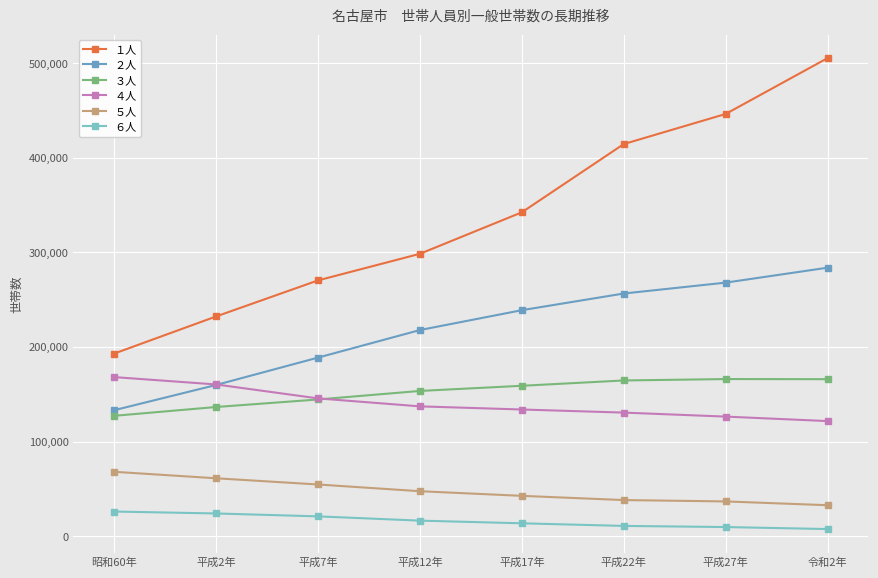

The value of ４人 at 平成12年 is 215644. True or false?

False